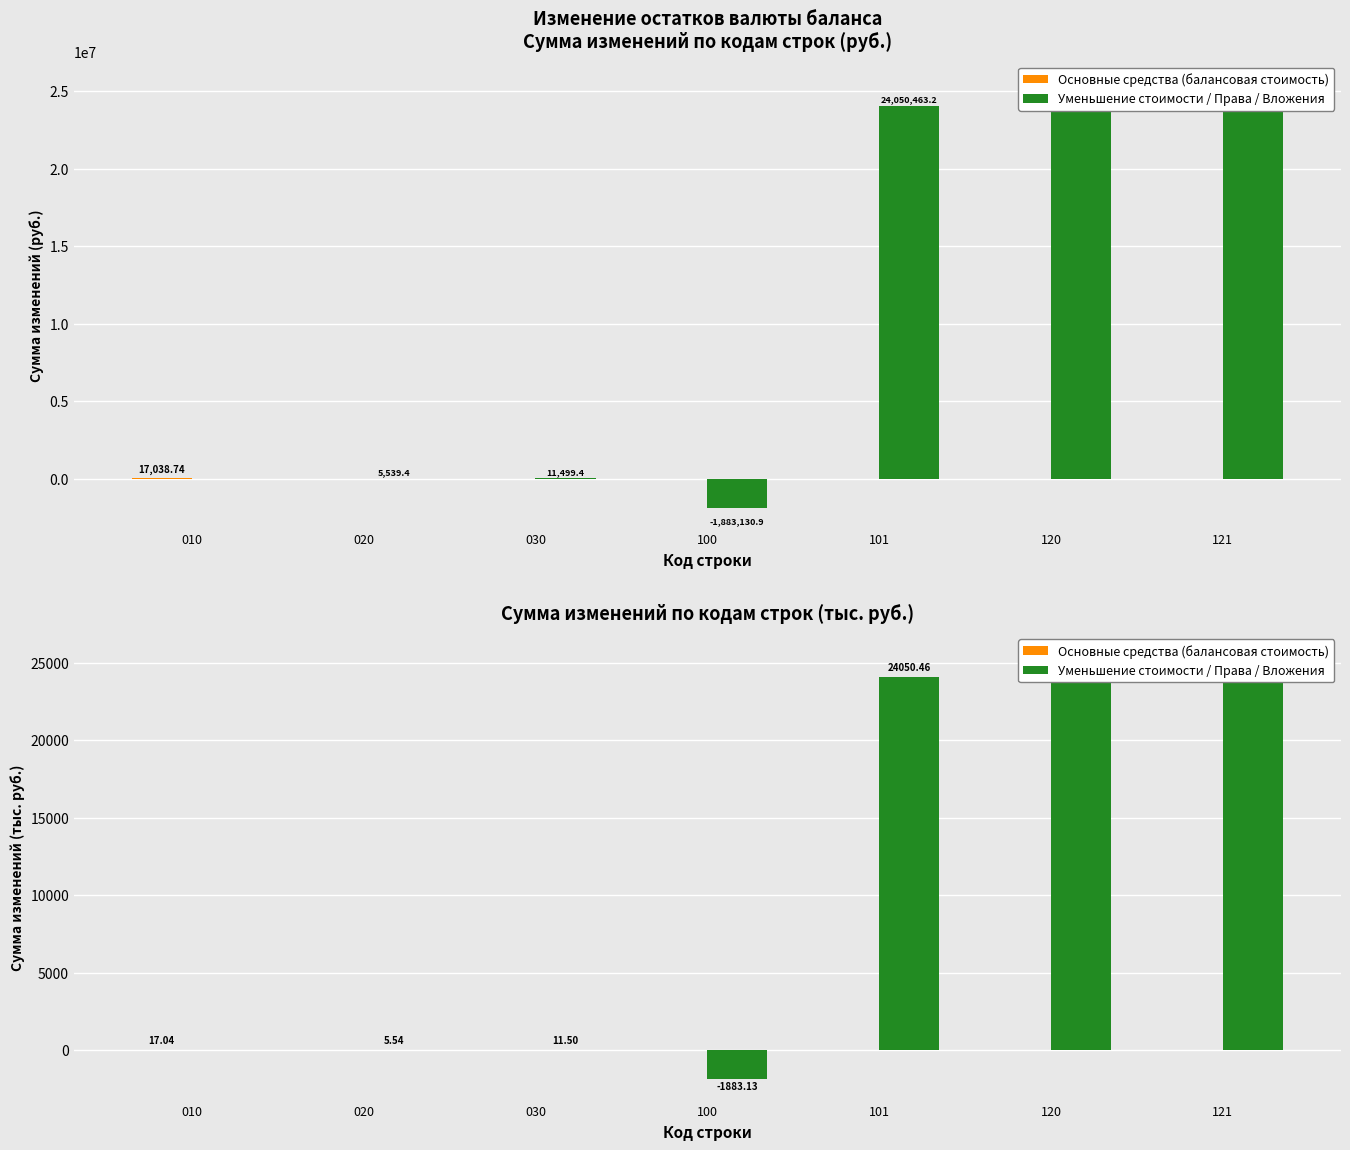

The Уменьшение стоимости / Права / Вложения series shows 1.4 at 020. True or false?

False